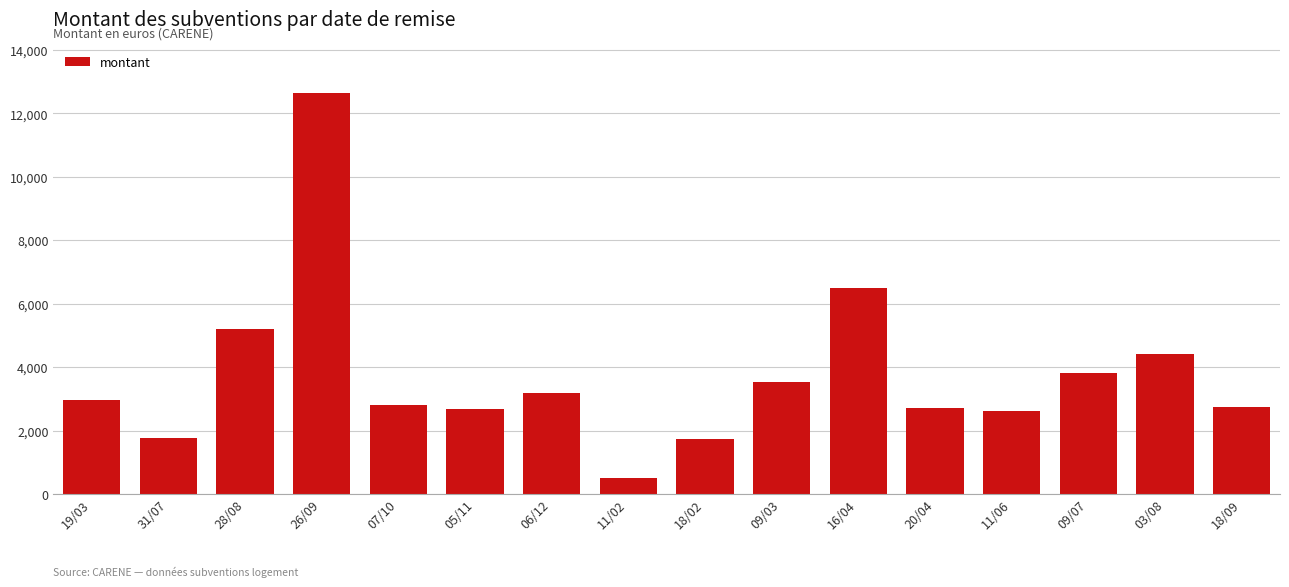

The chart shows a value of 738 at 18/02. True or false?

False